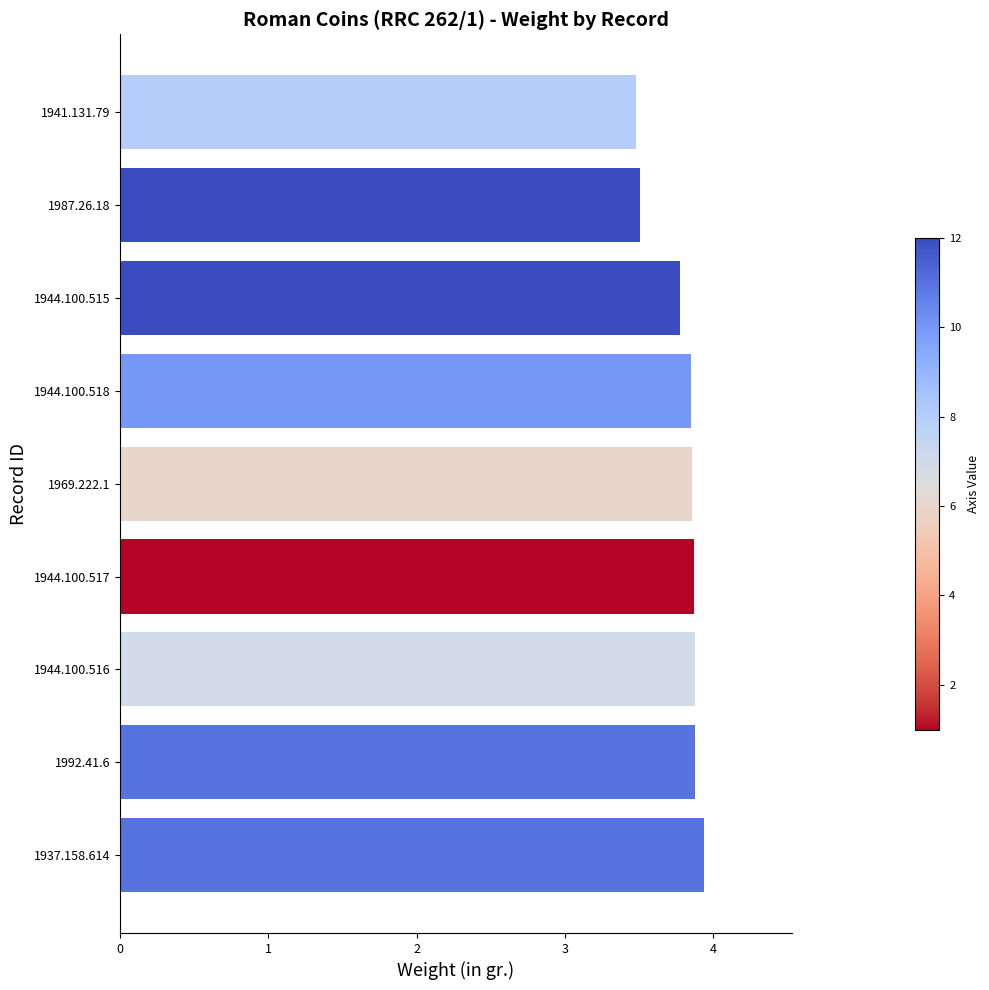

What is the difference between the second highest and second lowest values?

0.4